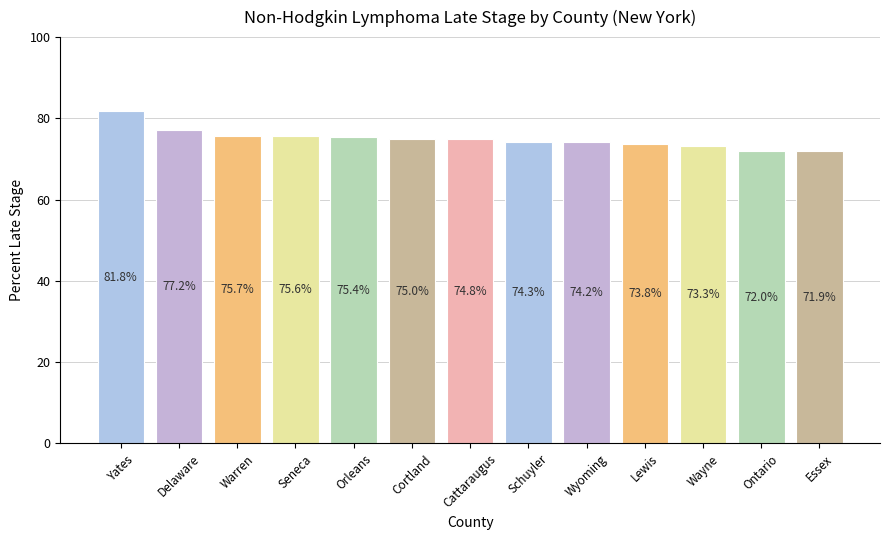

How many bars are there in total?

13